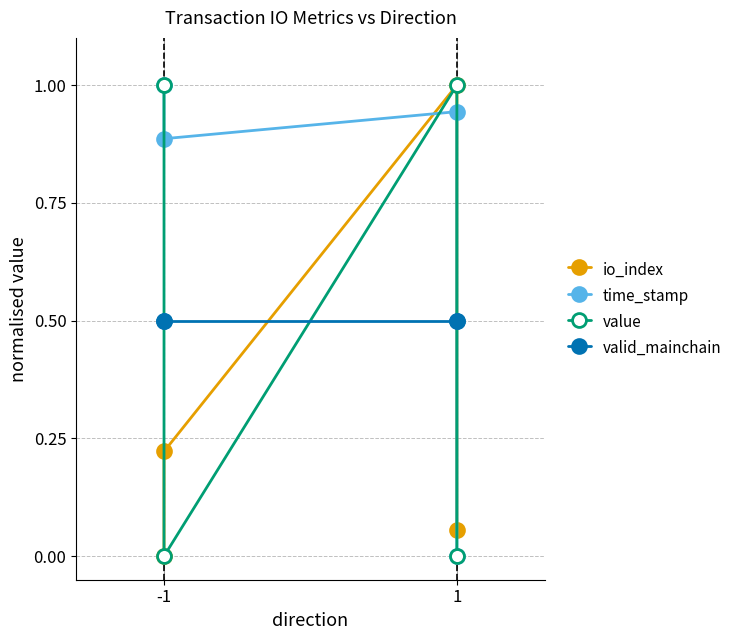

How many value values are between 0 and 1?

4